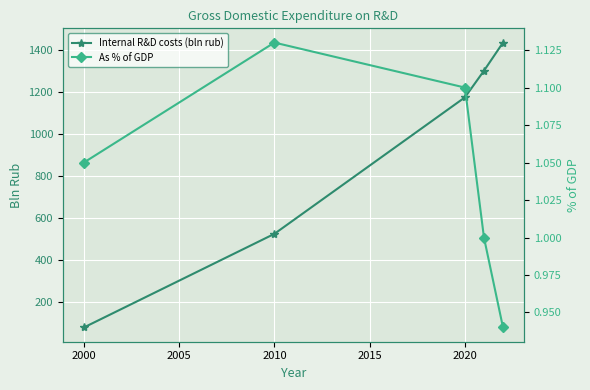

The Internal R&D costs (bln rub) series shows 867.7 at 2010. True or false?

False